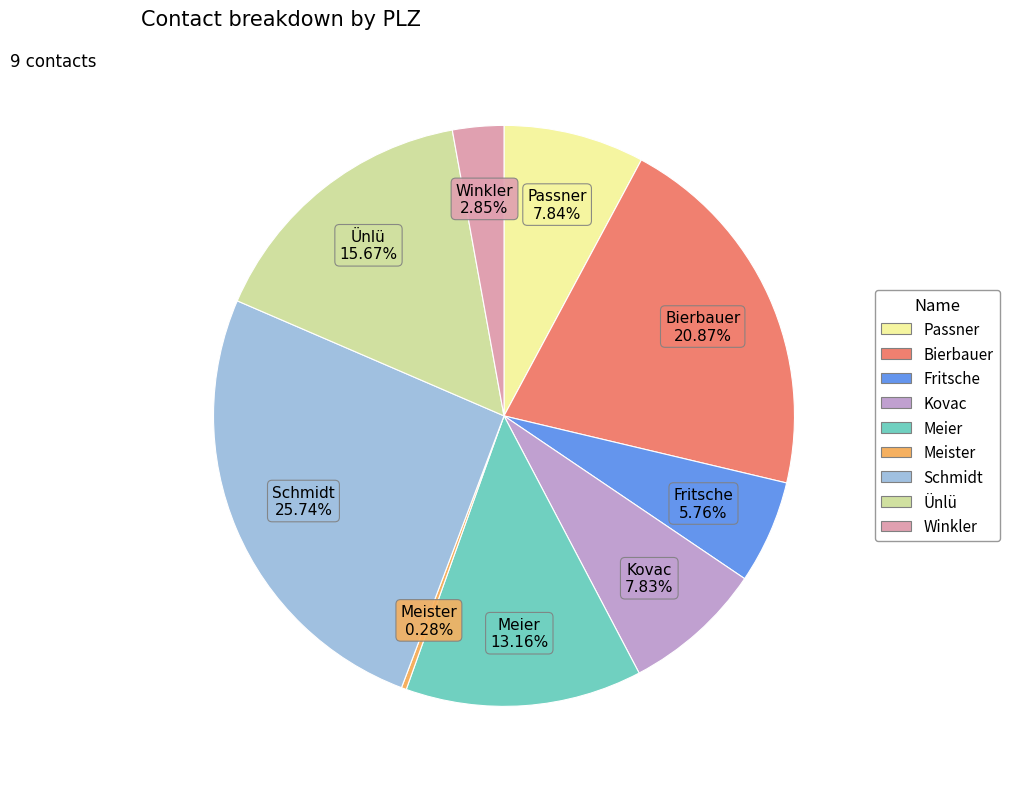

Combined, what portion of the pie is Ünlü and Passner?

23.5%